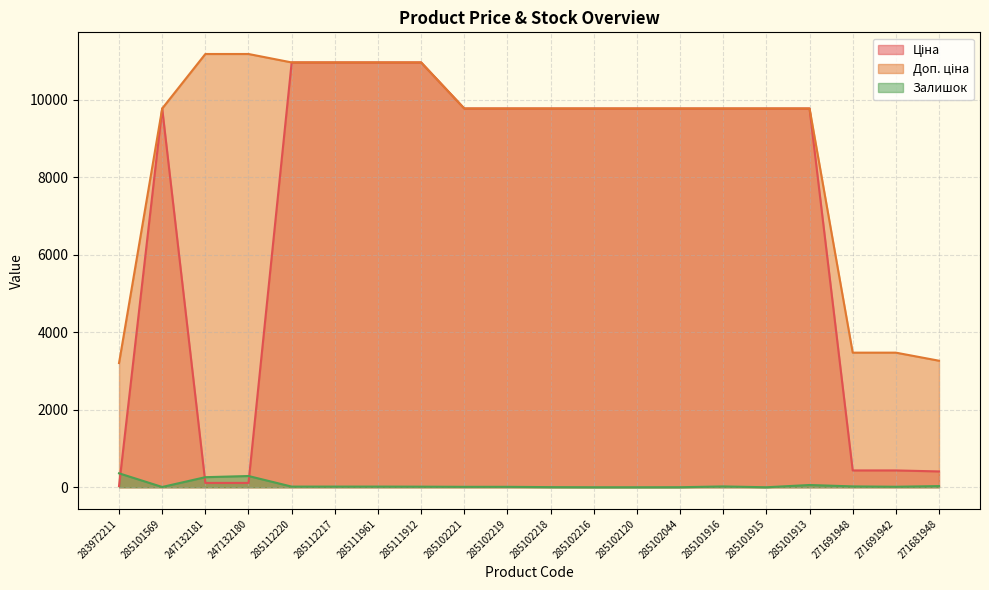

The Залишок series shows 30.4 at 285112220. True or false?

False